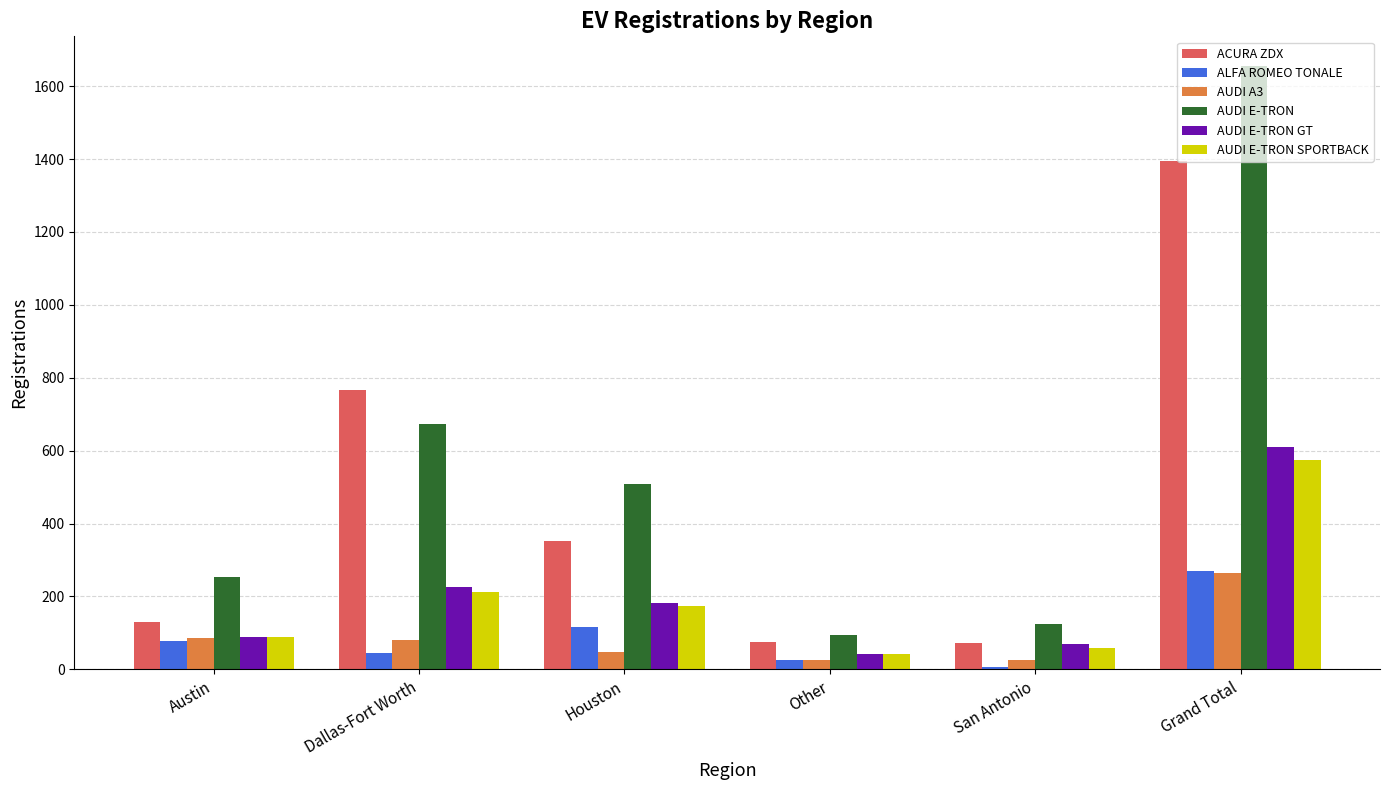

True or false: AUDI E-TRON GT has a value of 182 at Houston.

True